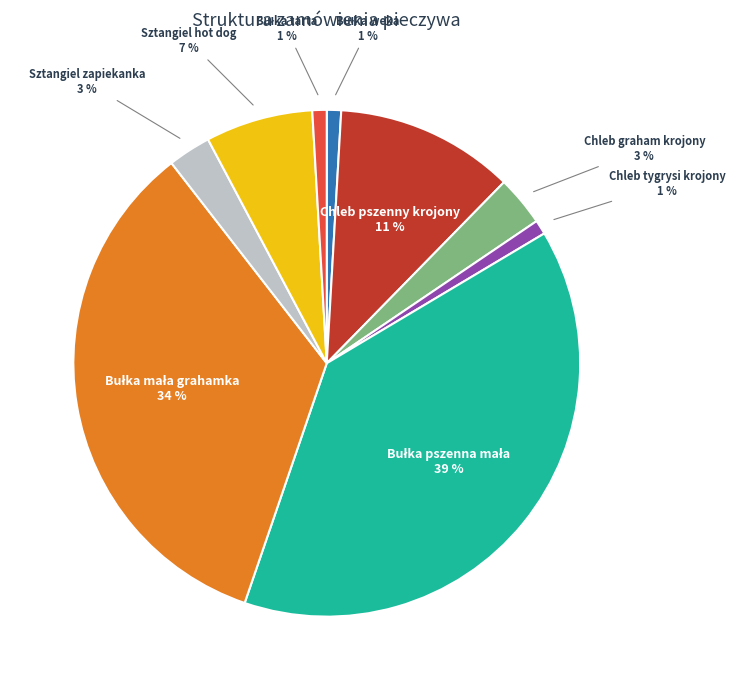

To the nearest percent, what is the difference between the largest and smallest slice percentages?

38%